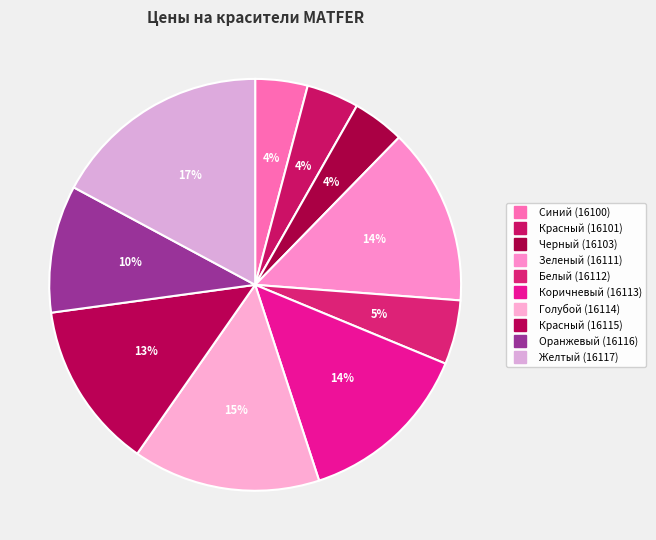

True or false: Оранжевый (16116) accounts for 10% of the total.

True